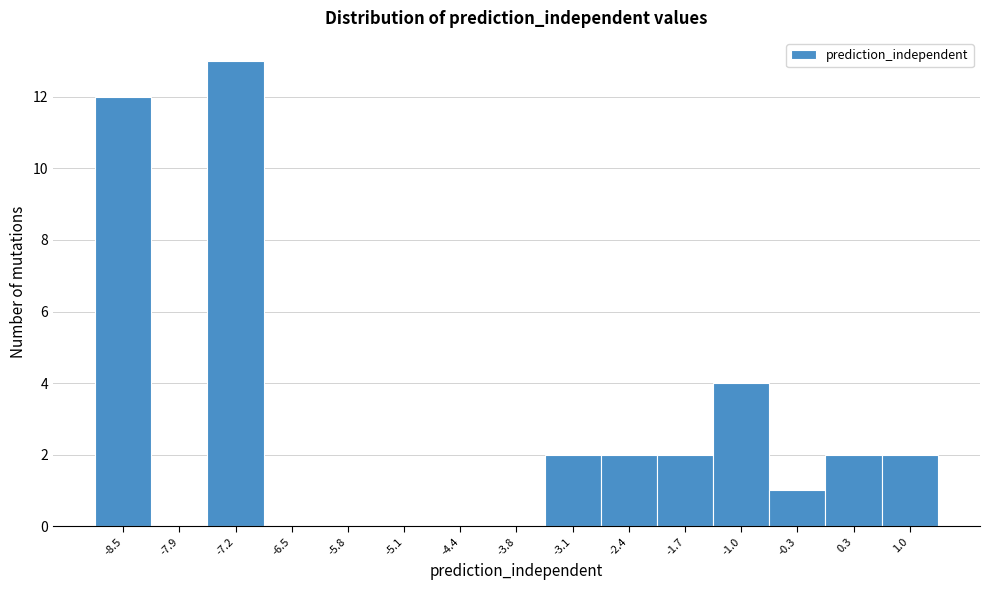

Over which range of the x-axis is the bar tallest?

-7.5 to -6.8